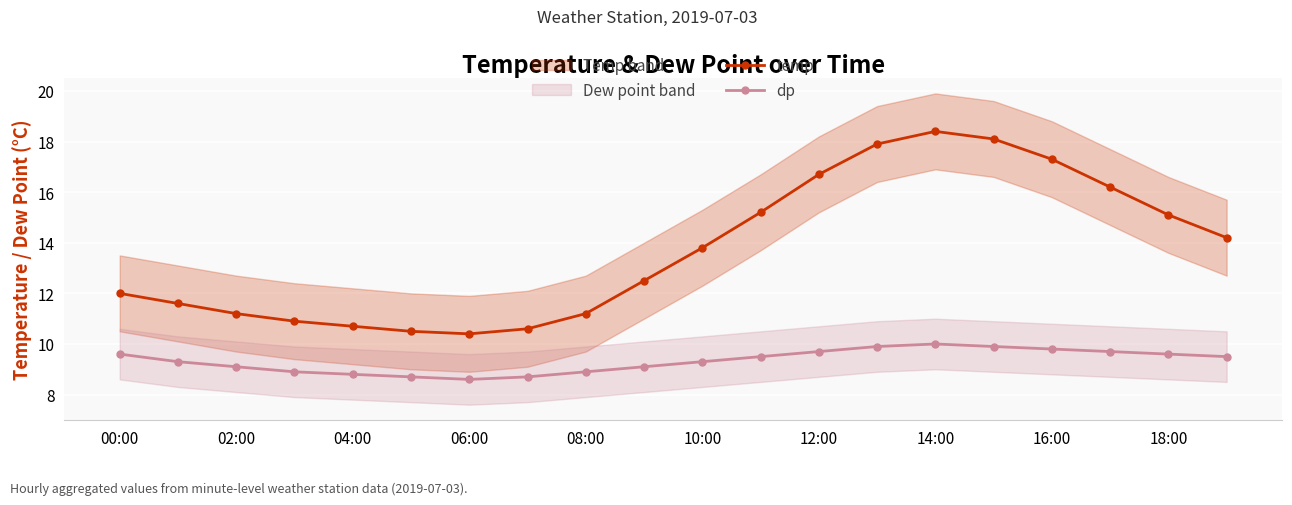

How many lines are shown in the chart?

2